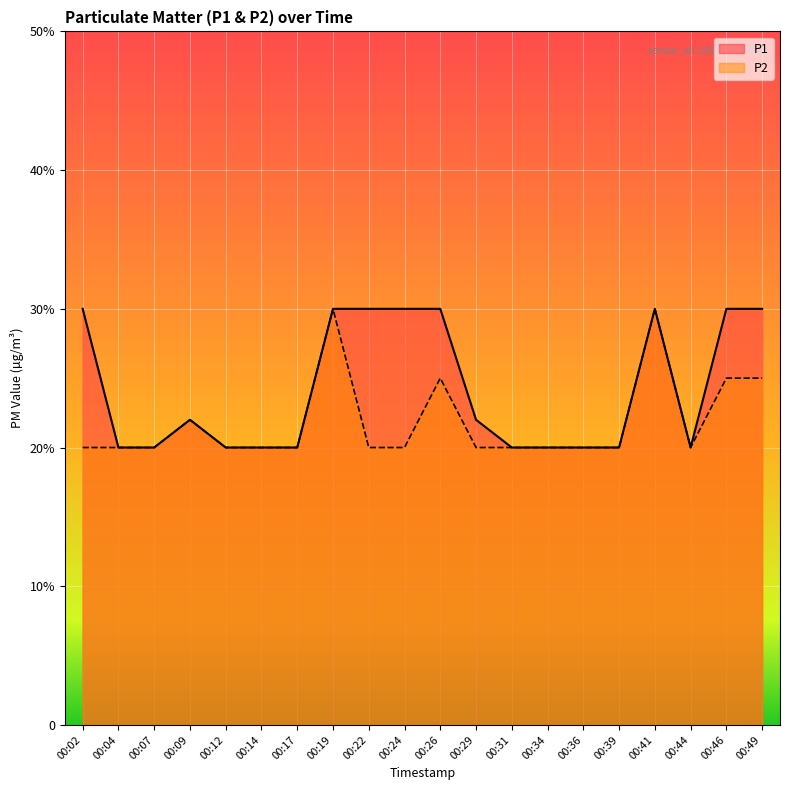

True or false: P2 and P1 intersect in this chart.

False